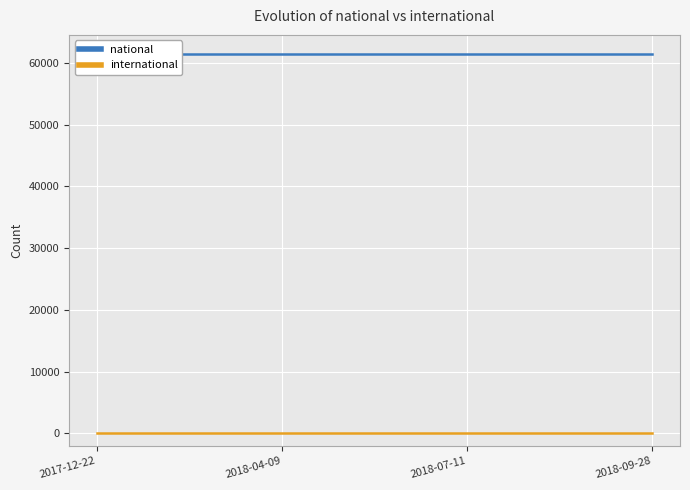

List the labels in order of national value, smallest first.

2017-12-22, 2018-04-09, 2018-07-11, 2018-09-28